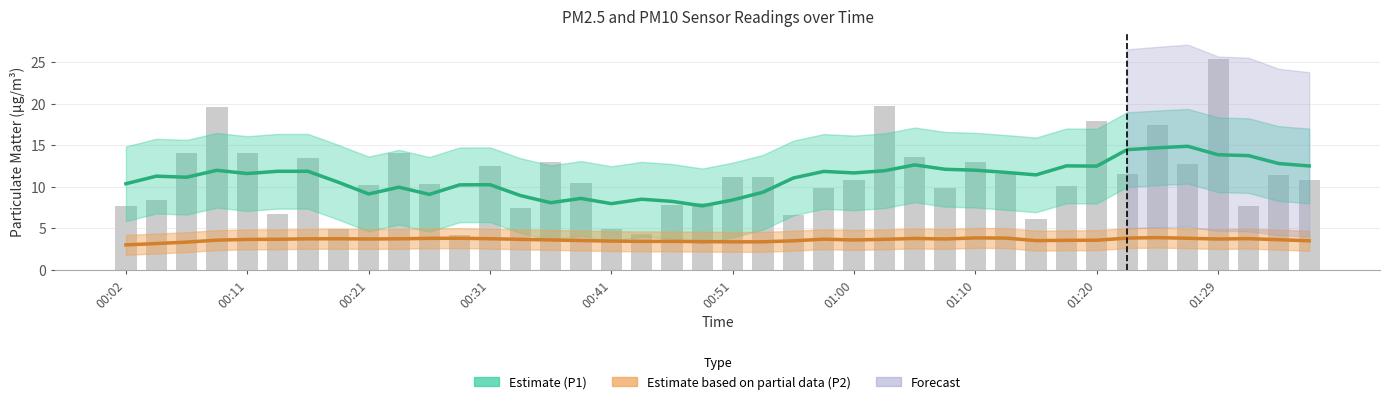

Reading left to right, transcribe all the data shown in this chart.

00:02=7.6	00:04=8.3	00:06=14.0	00:09=19.6	00:11=14.0	00:14=6.8	00:16=13.4	00:19=4.9	00:21=10.2	00:24=14.0	00:26=10.3	00:28=4.1	00:31=12.4	00:33=7.4	00:36=12.9	00:38=10.4	00:41=4.9	00:43=4.3	00:46=7.8	00:48=8.0	00:51=11.1	00:53=11.1	00:55=6.6	00:58=9.8	01:00=10.8	01:03=19.8	01:05=13.6	01:08=9.8	01:10=13.0	01:12=11.5	01:15=6.2	01:17=10.1	01:20=17.9	01:22=11.5	01:25=17.4	01:27=12.8	01:29=25.4	01:32=7.7	01:34=11.4	01:37=10.8